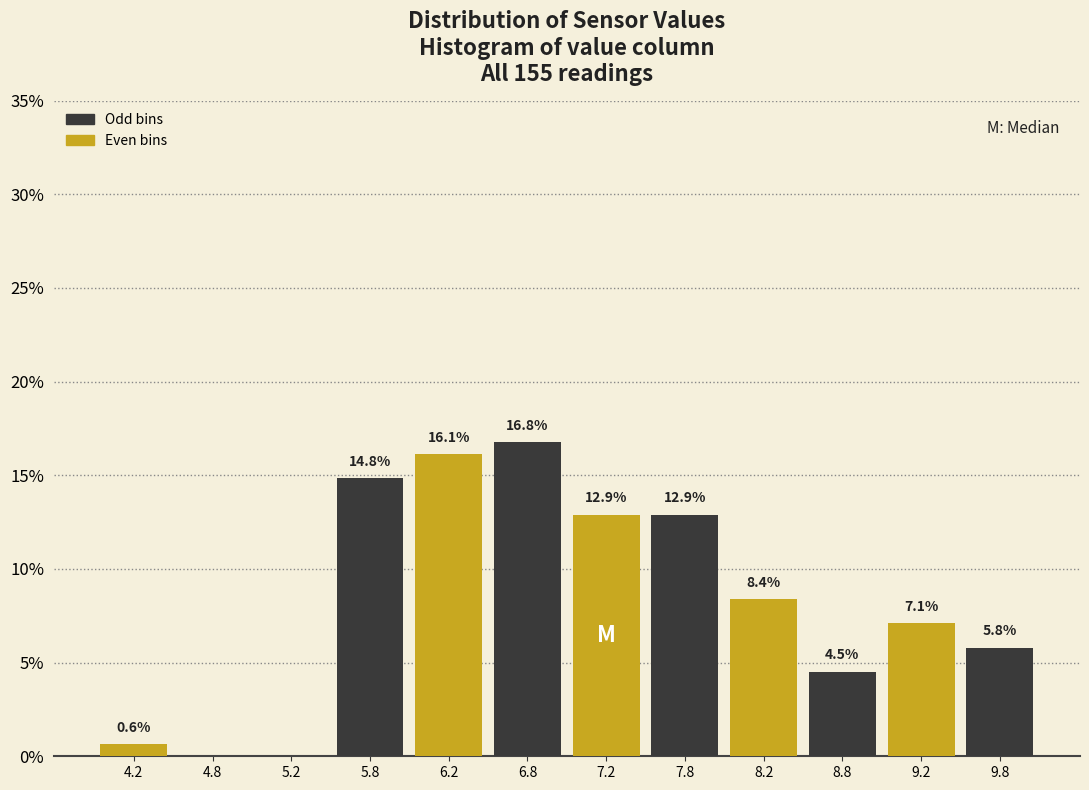

Over which range of the x-axis is the bar tallest?

6.5 to 7.0